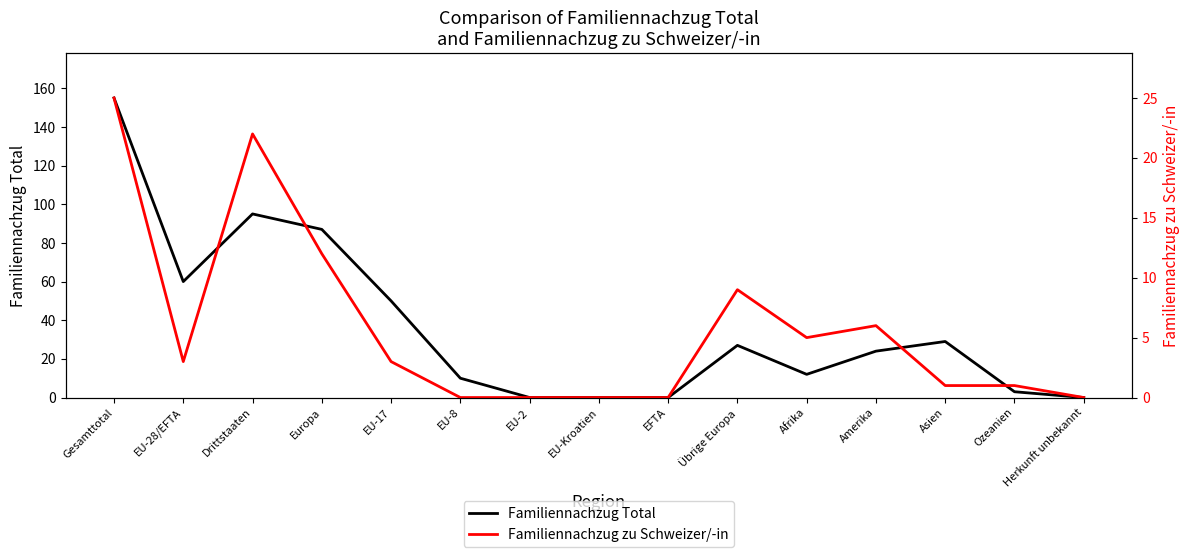

True or false: Familiennachzug zu Schweizer/-in and Familiennachzug Total intersect in this chart.

False